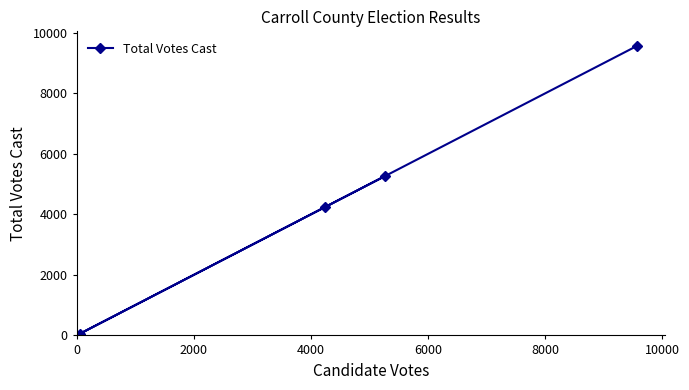

Does the chart have visible grid lines?

No